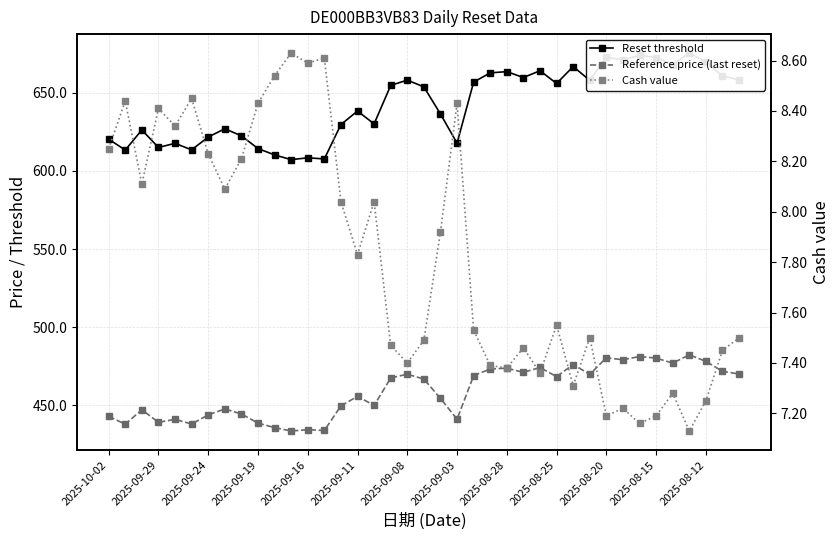

How many interior local peaks does the Reset threshold series have?

12